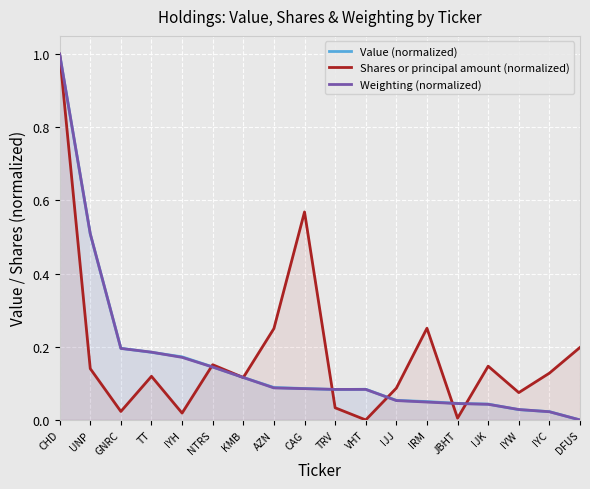

How many values in the Shares or principal amount (normalized) series exceed 0?

17